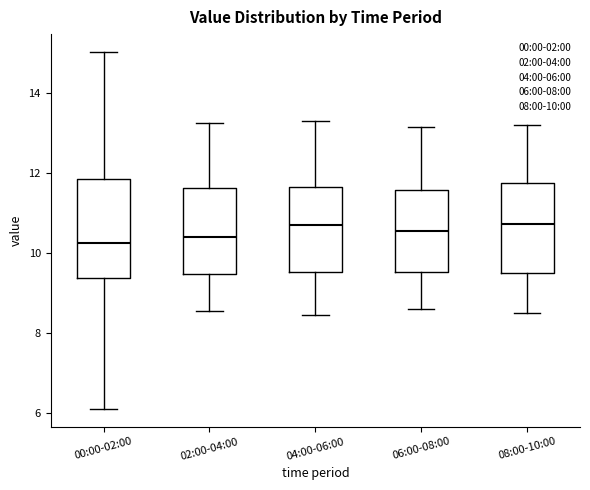

Reading left to right, read every box against the y-axis: the position of its median line, the range the box covers, and the ends of its whiskers. The values are not printed on the chart, so give them approximately, as read against the axis.

00:00-02:00: median 10.2, box 9.4 to 11.8, whiskers 6.2 to 15.0
02:00-04:00: median 10.4, box 9.4 to 11.6, whiskers 8.6 to 13.2
04:00-06:00: median 10.8, box 9.6 to 11.6, whiskers 8.4 to 13.4
06:00-08:00: median 10.6, box 9.6 to 11.6, whiskers 8.6 to 13.2
08:00-10:00: median 10.8, box 9.4 to 11.8, whiskers 8.6 to 13.2